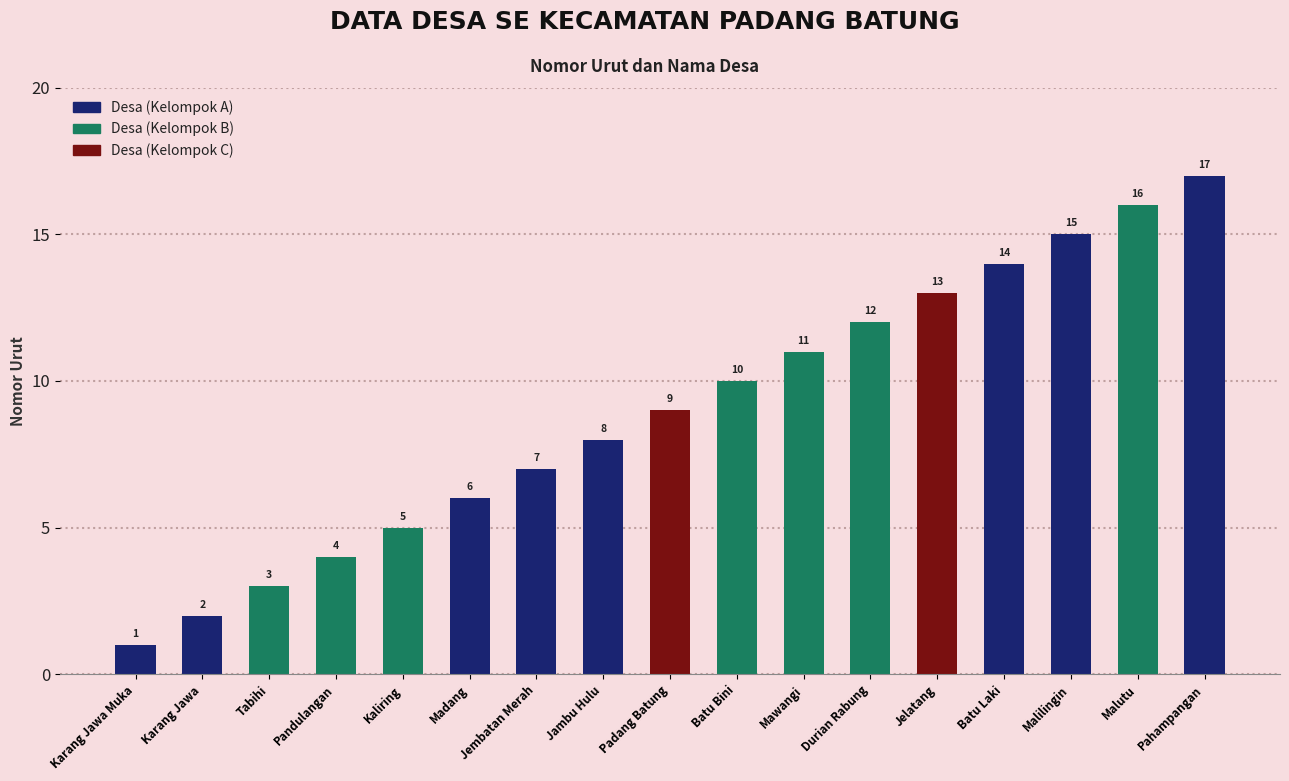

What value does the data have at Malilingin?

15